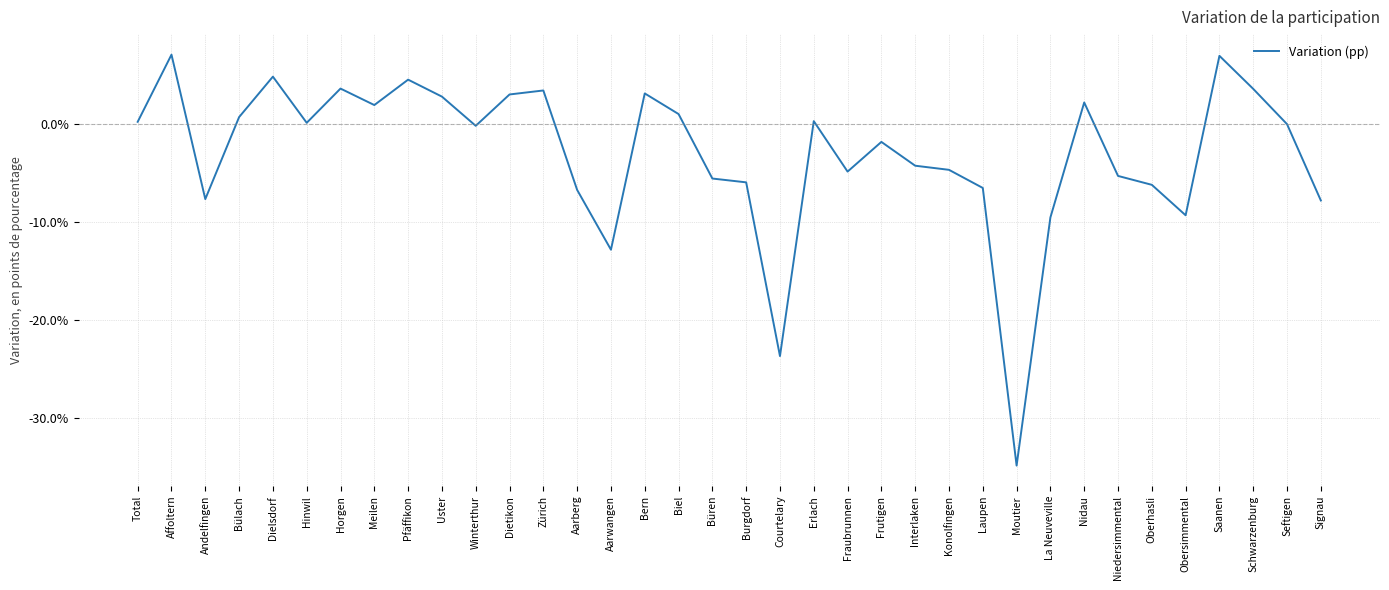

What is the change in value from Hinwil to Erlach?

+0.2